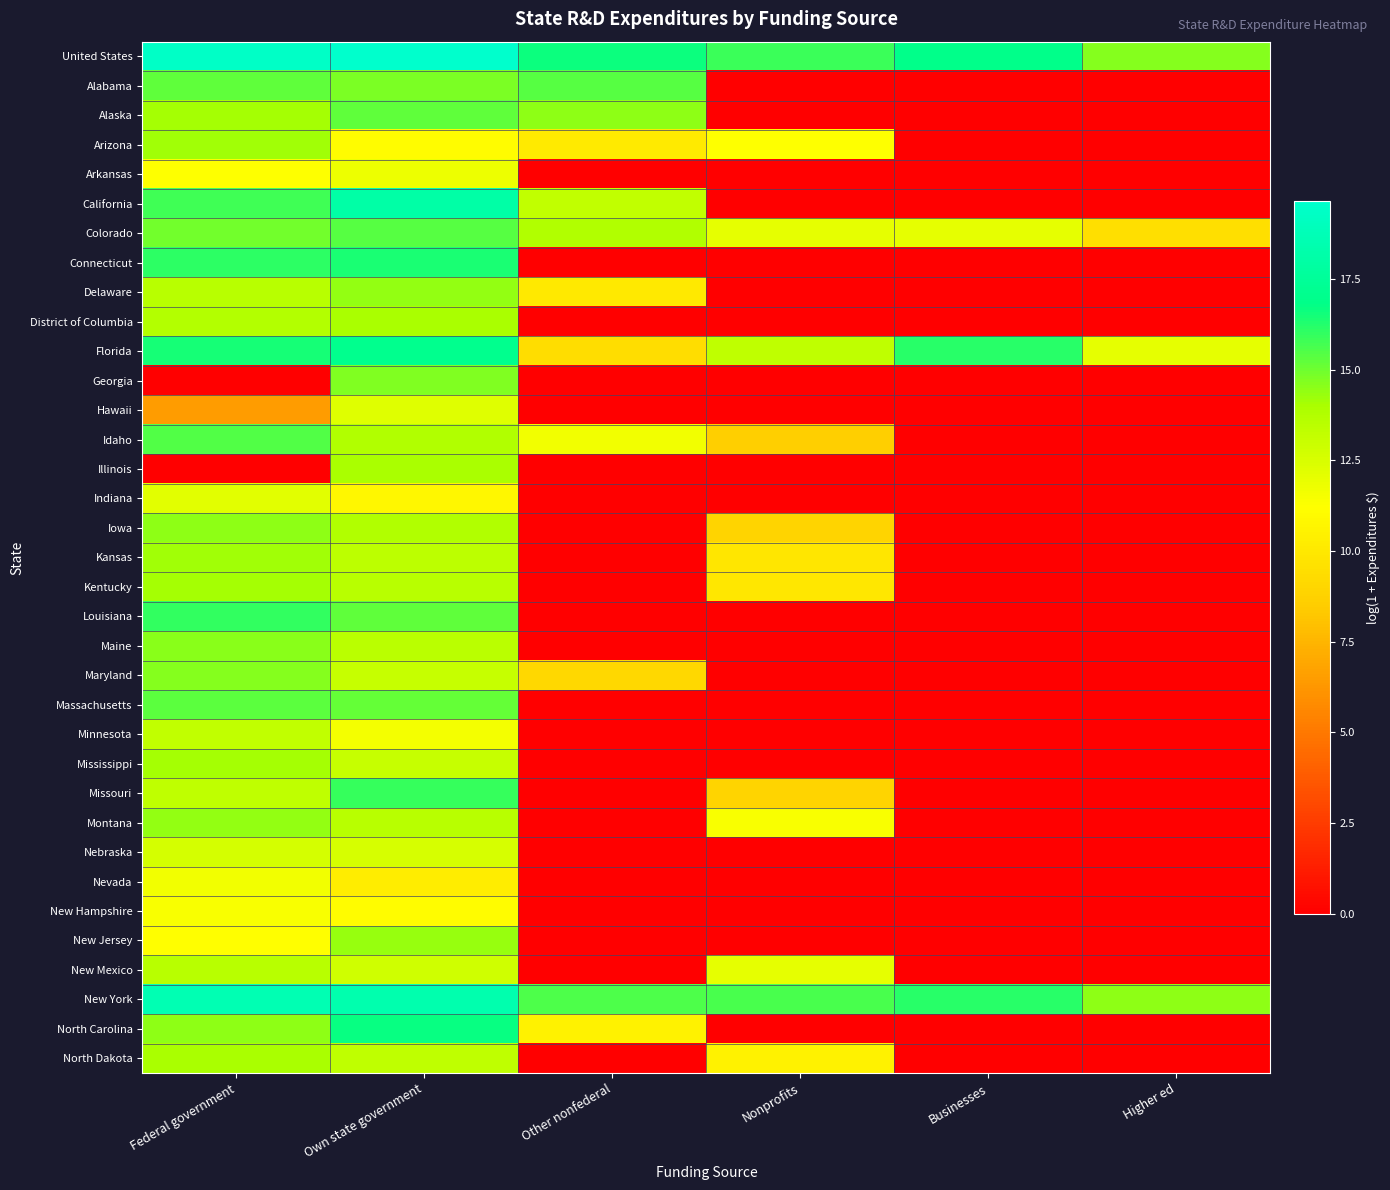

Reading left to right, list all the values displayed in this chart.

United States: Federal government=19.4	Own state government=19.6	Other nonfederal=16.6	Nonprofits=15.9	Businesses=16.9	Higher ed=14.7
Alabama: Federal government=15.2	Own state government=14.7	Other nonfederal=15.4	Nonprofits=0.0	Businesses=0.0	Higher ed=0.0
Alaska: Federal government=14.0	Own state government=15.2	Other nonfederal=14.5	Nonprofits=0.0	Businesses=0.0	Higher ed=0.0
Arizona: Federal government=14.2	Own state government=11.1	Other nonfederal=10.1	Nonprofits=11.2	Businesses=0.0	Higher ed=0.0
Arkansas: Federal government=11.2	Own state government=11.7	Other nonfederal=0.0	Nonprofits=0.0	Businesses=0.0	Higher ed=0.0
California: Federal government=15.7	Own state government=18.1	Other nonfederal=13.2	Nonprofits=0.0	Businesses=0.0	Higher ed=0.0
Colorado: Federal government=15.0	Own state government=15.3	Other nonfederal=13.8	Nonprofits=12.0	Businesses=12.0	Higher ed=9.5
Connecticut: Federal government=16.1	Own state government=16.4	Other nonfederal=0.0	Nonprofits=0.0	Businesses=0.0	Higher ed=0.0
Delaware: Federal government=13.5	Own state government=14.4	Other nonfederal=10.0	Nonprofits=0.0	Businesses=0.0	Higher ed=0.0
District of Columbia: Federal government=13.7	Own state government=14.0	Other nonfederal=0.0	Nonprofits=0.0	Businesses=0.0	Higher ed=0.0
Florida: Federal government=16.4	Own state government=17.1	Other nonfederal=9.4	Nonprofits=13.3	Businesses=16.2	Higher ed=12.0
Georgia: Federal government=0.0	Own state government=14.7	Other nonfederal=0.0	Nonprofits=0.0	Businesses=0.0	Higher ed=0.0
Hawaii: Federal government=6.5	Own state government=12.3	Other nonfederal=0.0	Nonprofits=0.0	Businesses=0.0	Higher ed=0.0
Idaho: Federal government=15.4	Own state government=13.7	Other nonfederal=11.7	Nonprofits=8.6	Businesses=0.0	Higher ed=0.0
Illinois: Federal government=0.0	Own state government=14.0	Other nonfederal=0.0	Nonprofits=0.0	Businesses=0.0	Higher ed=0.0
Indiana: Federal government=12.2	Own state government=10.8	Other nonfederal=0.0	Nonprofits=0.0	Businesses=0.0	Higher ed=0.0
Iowa: Federal government=14.5	Own state government=13.7	Other nonfederal=0.0	Nonprofits=8.9	Businesses=0.0	Higher ed=0.0
Kansas: Federal government=14.2	Own state government=13.4	Other nonfederal=0.0	Nonprofits=9.9	Businesses=0.0	Higher ed=0.0
Kentucky: Federal government=14.1	Own state government=13.6	Other nonfederal=0.0	Nonprofits=9.9	Businesses=0.0	Higher ed=0.0
Louisiana: Federal government=16.0	Own state government=15.3	Other nonfederal=0.0	Nonprofits=0.0	Businesses=0.0	Higher ed=0.0
Maine: Federal government=14.5	Own state government=13.5	Other nonfederal=0.0	Nonprofits=0.0	Businesses=0.0	Higher ed=0.0
Maryland: Federal government=14.6	Own state government=13.1	Other nonfederal=9.1	Nonprofits=0.0	Businesses=0.0	Higher ed=0.0
Massachusetts: Federal government=15.3	Own state government=15.2	Other nonfederal=0.0	Nonprofits=0.0	Businesses=0.0	Higher ed=0.0
Minnesota: Federal government=13.3	Own state government=11.5	Other nonfederal=0.0	Nonprofits=0.0	Businesses=0.0	Higher ed=0.0
Mississippi: Federal government=14.1	Own state government=13.1	Other nonfederal=0.0	Nonprofits=0.0	Businesses=0.0	Higher ed=0.0
Missouri: Federal government=13.3	Own state government=15.9	Other nonfederal=0.0	Nonprofits=8.8	Businesses=0.0	Higher ed=0.0
Montana: Federal government=14.4	Own state government=13.6	Other nonfederal=0.0	Nonprofits=11.4	Businesses=0.0	Higher ed=0.0
Nebraska: Federal government=12.6	Own state government=12.5	Other nonfederal=0.0	Nonprofits=0.0	Businesses=0.0	Higher ed=0.0
Nevada: Federal government=11.6	Own state government=10.2	Other nonfederal=0.0	Nonprofits=0.0	Businesses=0.0	Higher ed=0.0
New Hampshire: Federal government=11.4	Own state government=11.1	Other nonfederal=0.0	Nonprofits=0.0	Businesses=0.0	Higher ed=0.0
New Jersey: Federal government=11.2	Own state government=14.3	Other nonfederal=0.0	Nonprofits=0.0	Businesses=0.0	Higher ed=0.0
New Mexico: Federal government=13.5	Own state government=12.8	Other nonfederal=0.0	Nonprofits=12.0	Businesses=0.0	Higher ed=0.0
New York: Federal government=18.6	Own state government=18.4	Other nonfederal=15.5	Nonprofits=15.6	Businesses=16.2	Higher ed=14.5
North Carolina: Federal government=14.4	Own state government=16.7	Other nonfederal=10.5	Nonprofits=0.0	Businesses=0.0	Higher ed=0.0
North Dakota: Federal government=14.0	Own state government=13.3	Other nonfederal=0.0	Nonprofits=10.5	Businesses=0.0	Higher ed=0.0